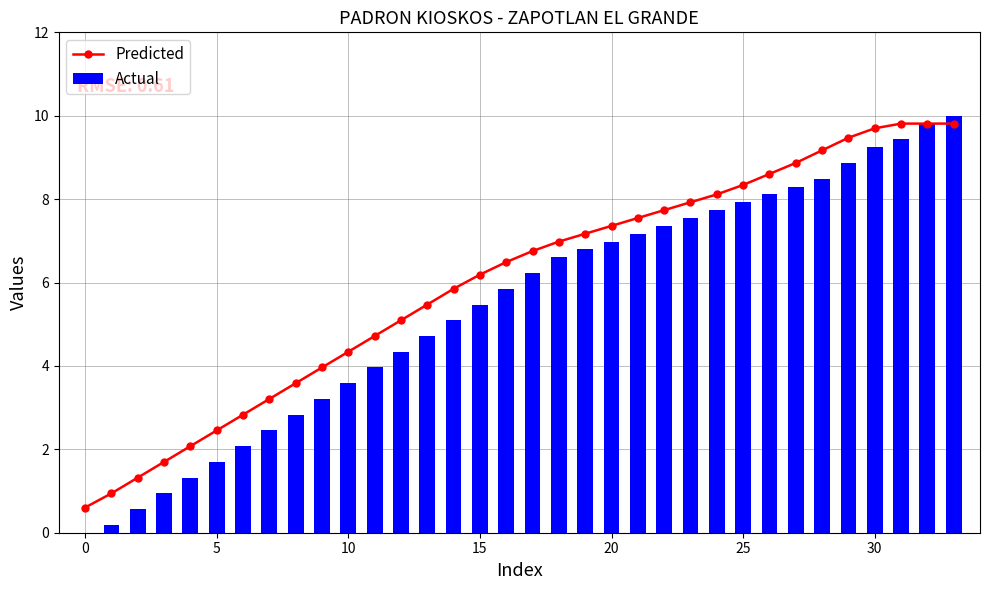

Rank the series at 28 from lowest to highest value.

Actual, Predicted